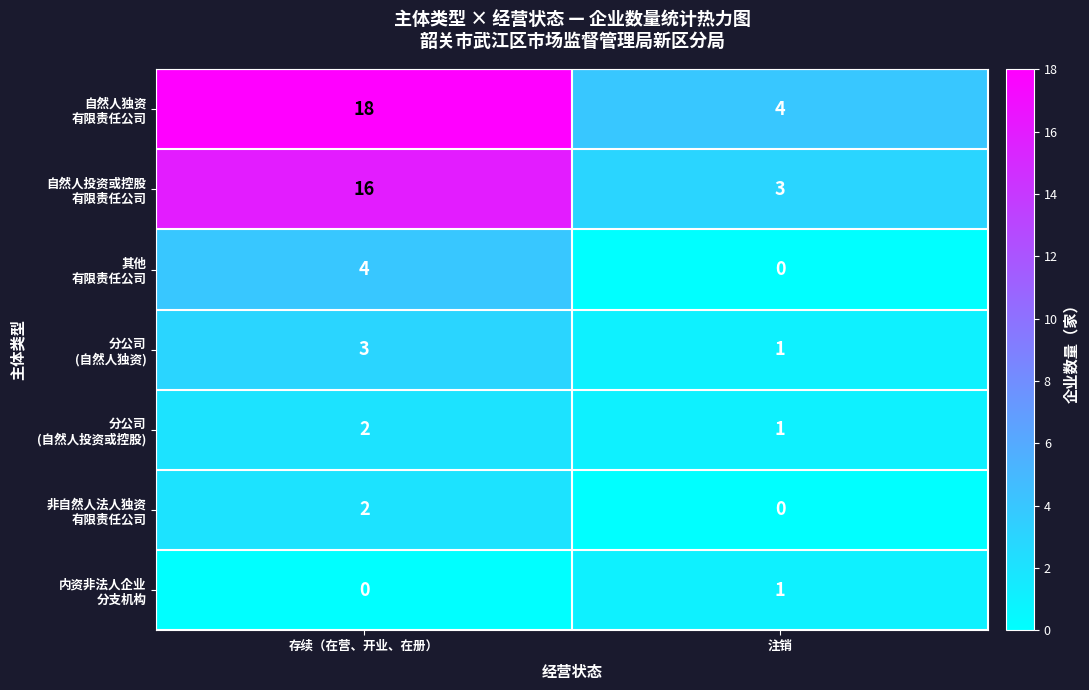

What is the greatest value displayed?

18